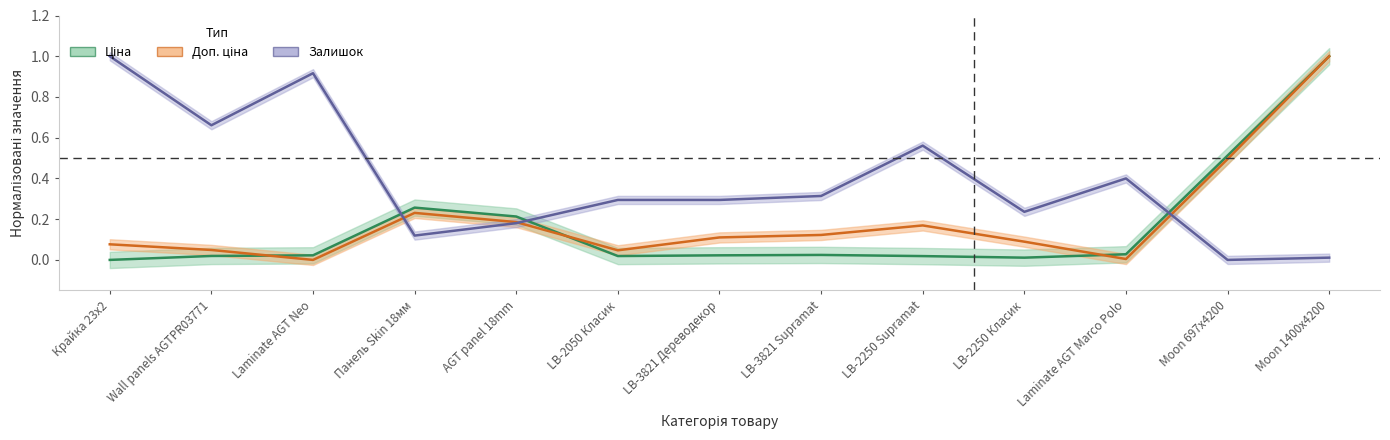

At which label is Доп. ціна closest to 0?

Laminate AGT Neo